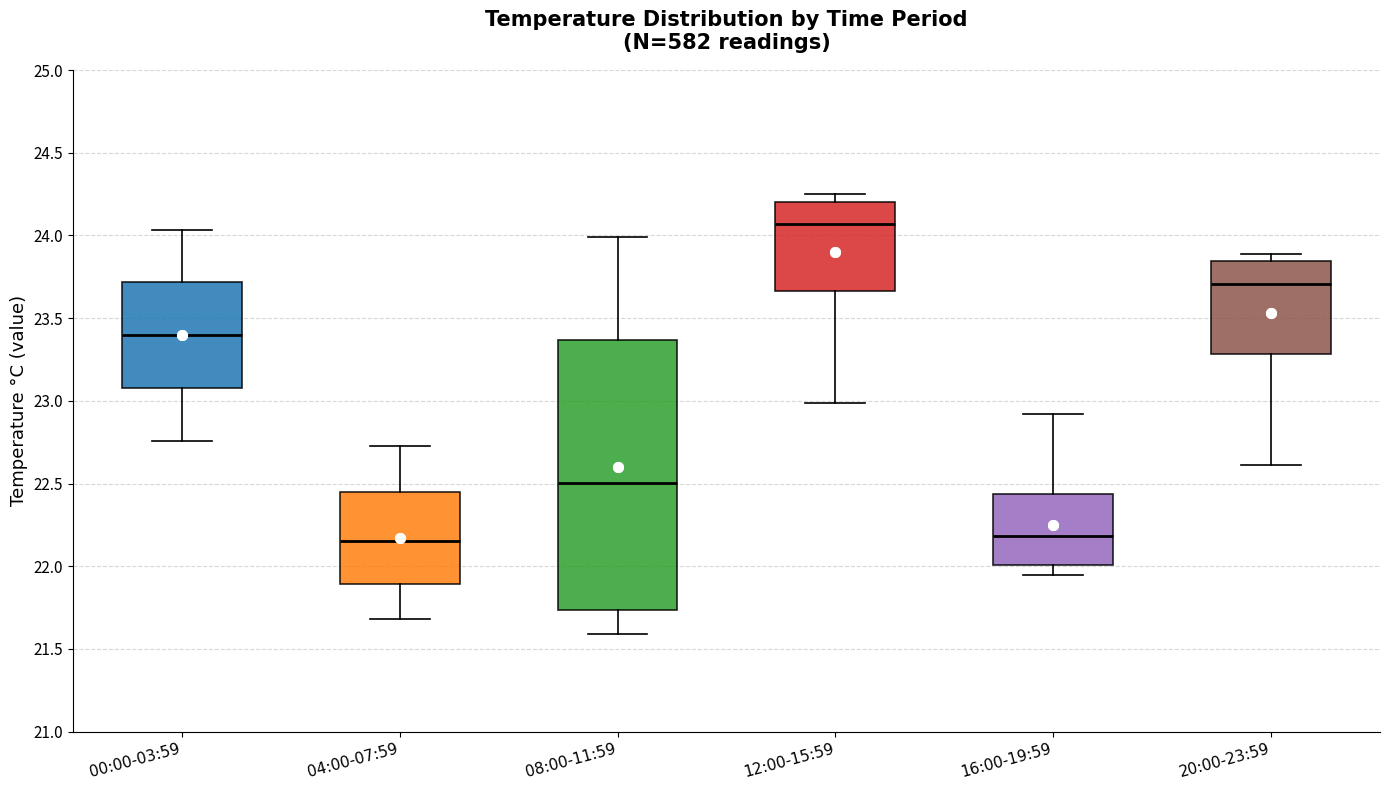

Where does the upper whisker of the box for 04:00-07:59 end on the y-axis? The values are not printed on the chart, so give them approximately, as read against the axis.

22.75